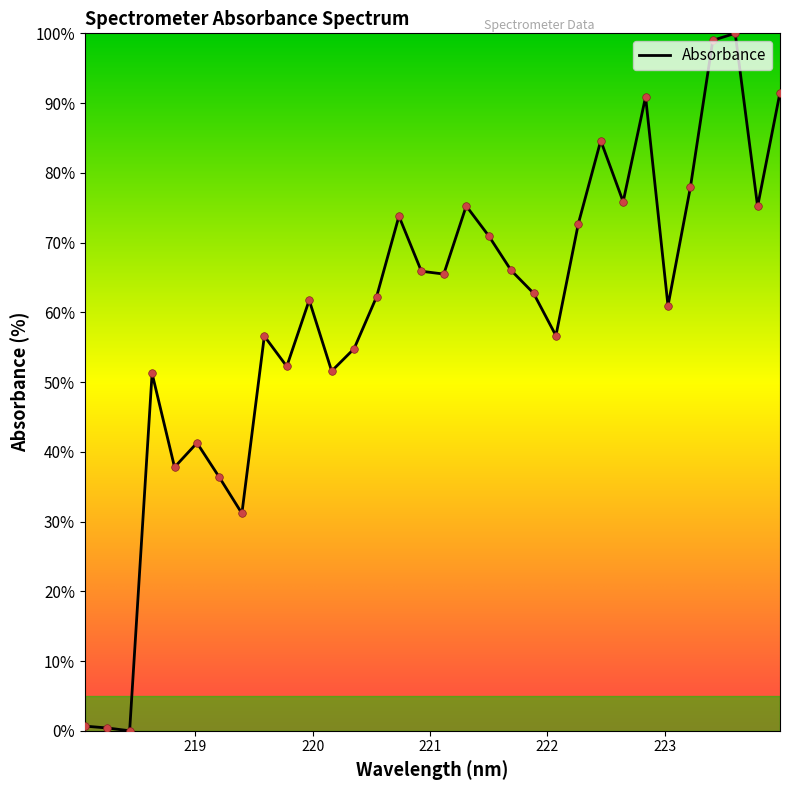

What is the difference between the maximum and minimum values?

100.0